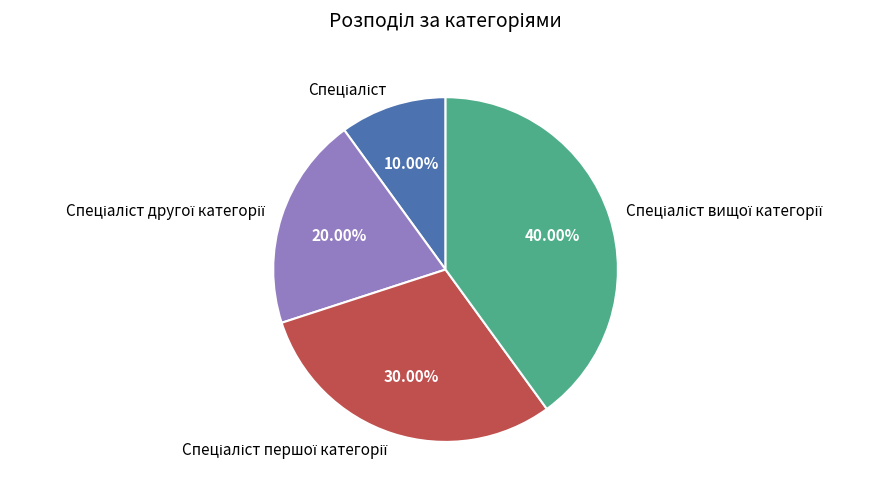

Is there a majority slice in this chart?

No